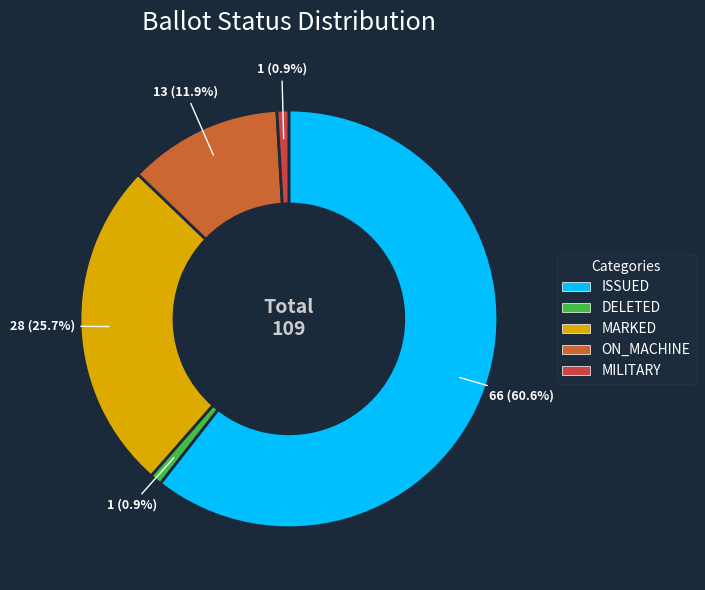

What is the largest slice in the pie chart?

ISSUED